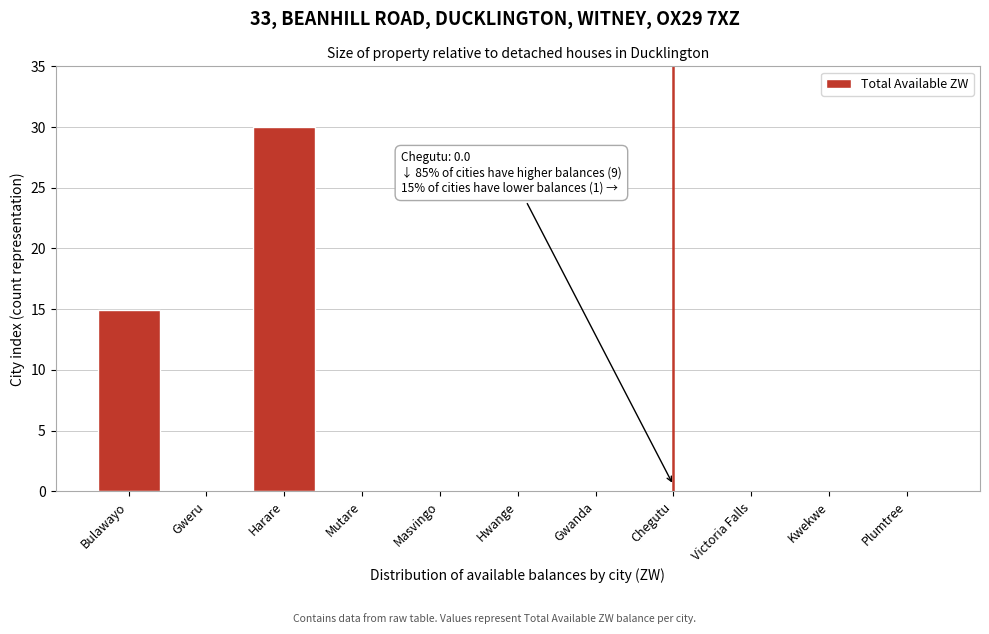

What is the greatest value displayed?

30.0